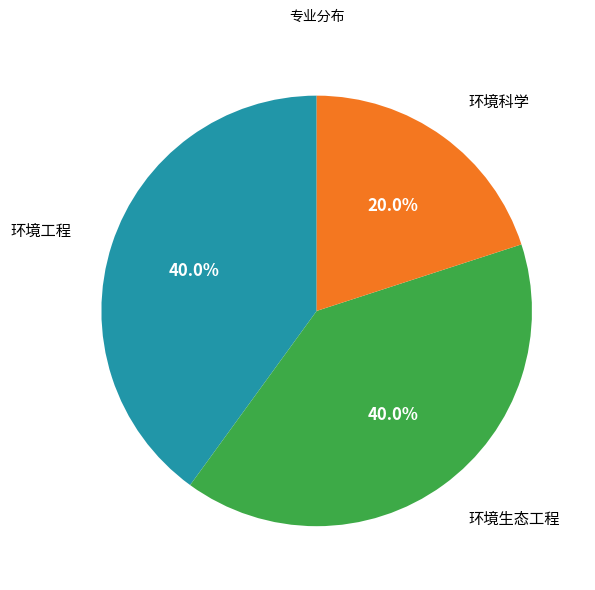

Is there any slice that represents more than half of the pie?

No